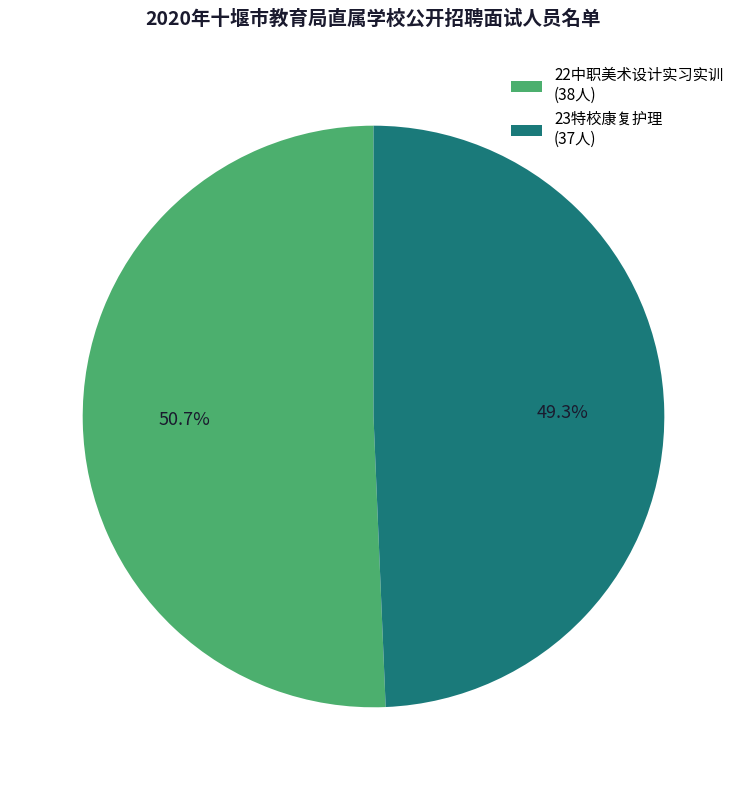

Is it true that 22中职美术设计实习实训 is 51% of the pie?

True